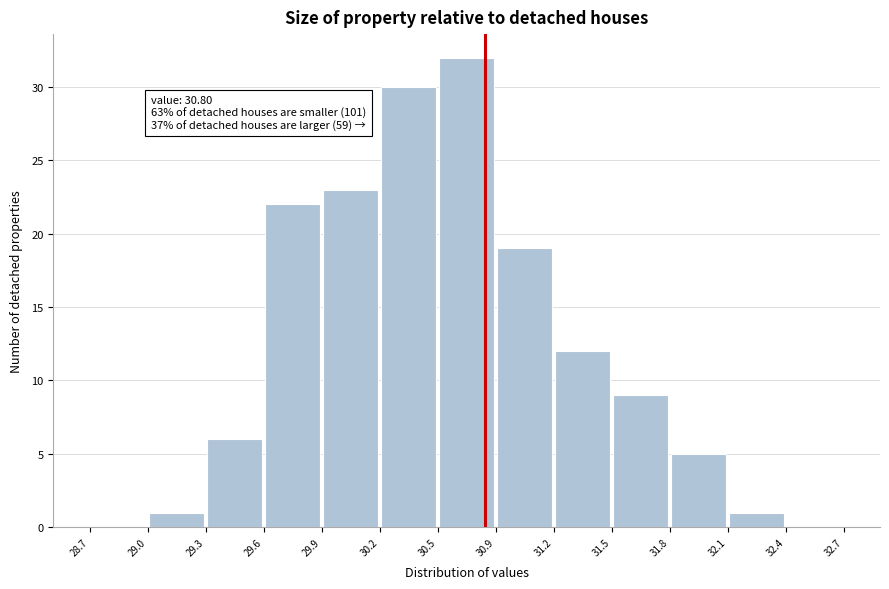

Over which range of the x-axis is the bar tallest?

30.5 to 30.9